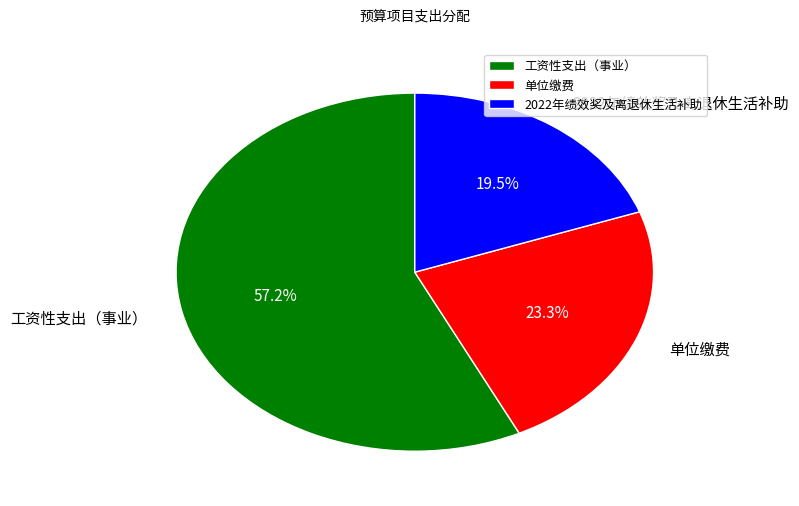

Does any single category account for the majority?

Yes